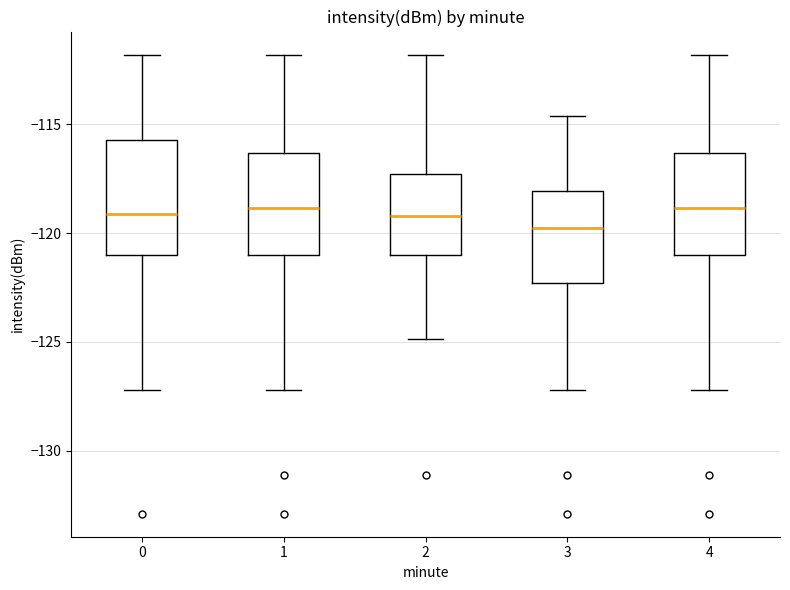

Reading left to right, transcribe this box plot: for each box, give where its median line is, the range the box spans, and where its two whiskers end, as read against the y-axis. The values are not printed on the chart, so give them approximately, as read against the axis.

0: median -119.0, box -121.0 to -115.5, whiskers -127.0 to -112.0
1: median -119.0, box -121.0 to -116.5, whiskers -127.0 to -112.0
2: median -119.0, box -121.0 to -117.5, whiskers -125.0 to -112.0
3: median -120.0, box -122.5 to -118.0, whiskers -127.0 to -114.5
4: median -119.0, box -121.0 to -116.5, whiskers -127.0 to -112.0